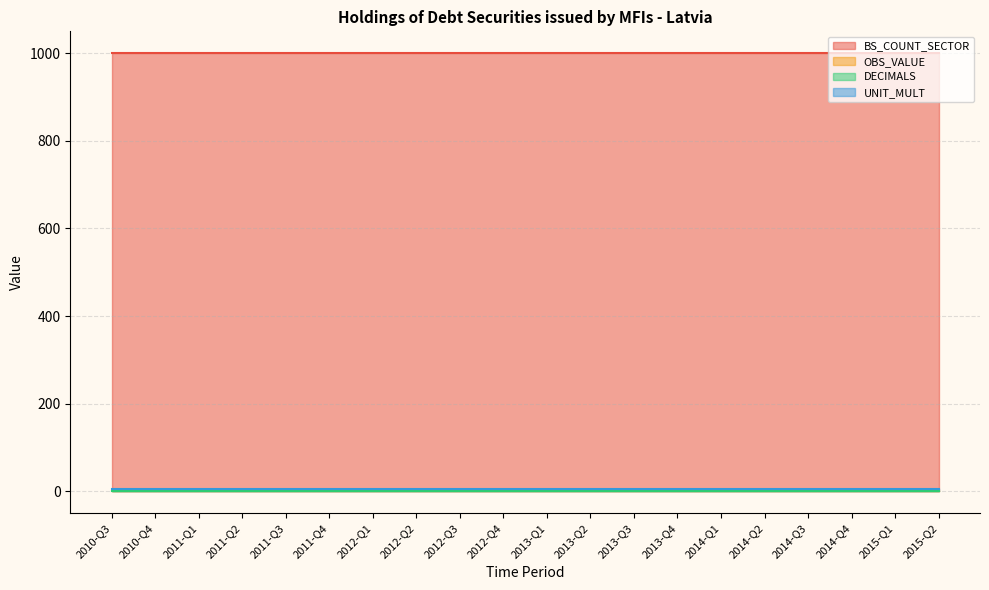

The value of BS_COUNT_SECTOR at 2013-Q3 is 1556. True or false?

False